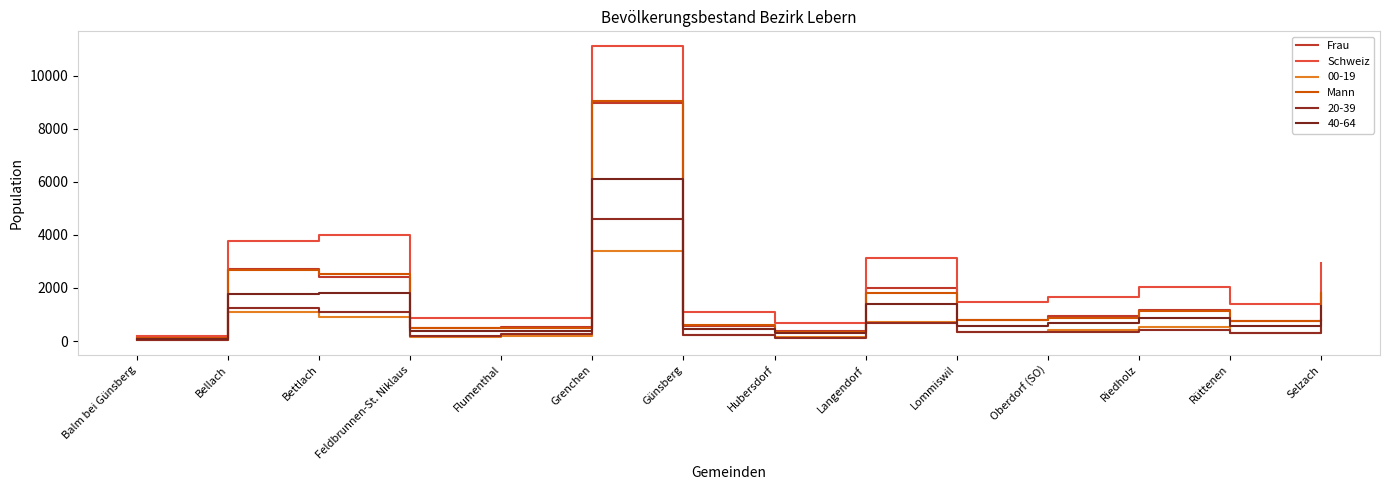

True or false: Mann has more than 1 interior local peaks.

True